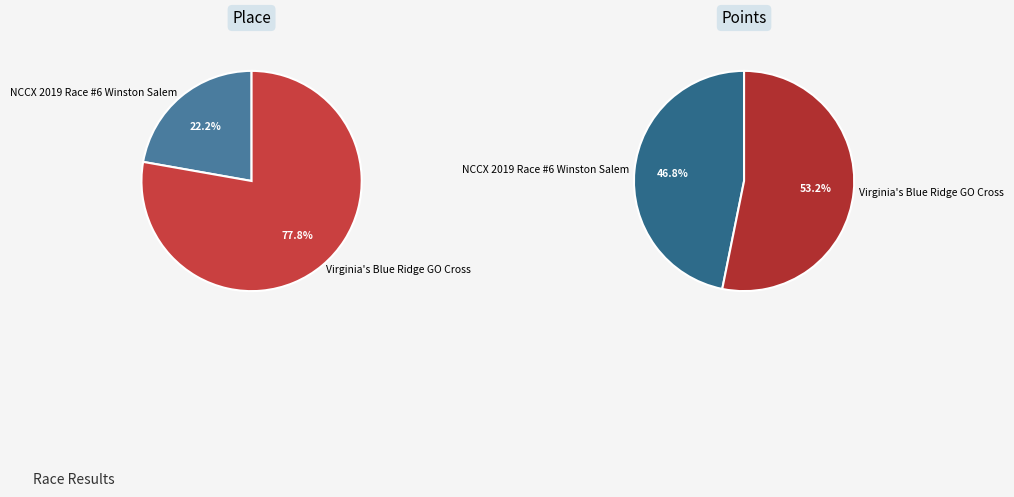

How many segments does this pie chart have?

2